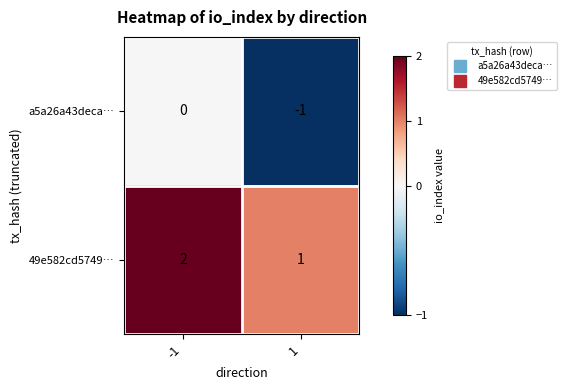

At 1, list the series in order from largest to smallest.

49e582cd5749…, a5a26a43deca…